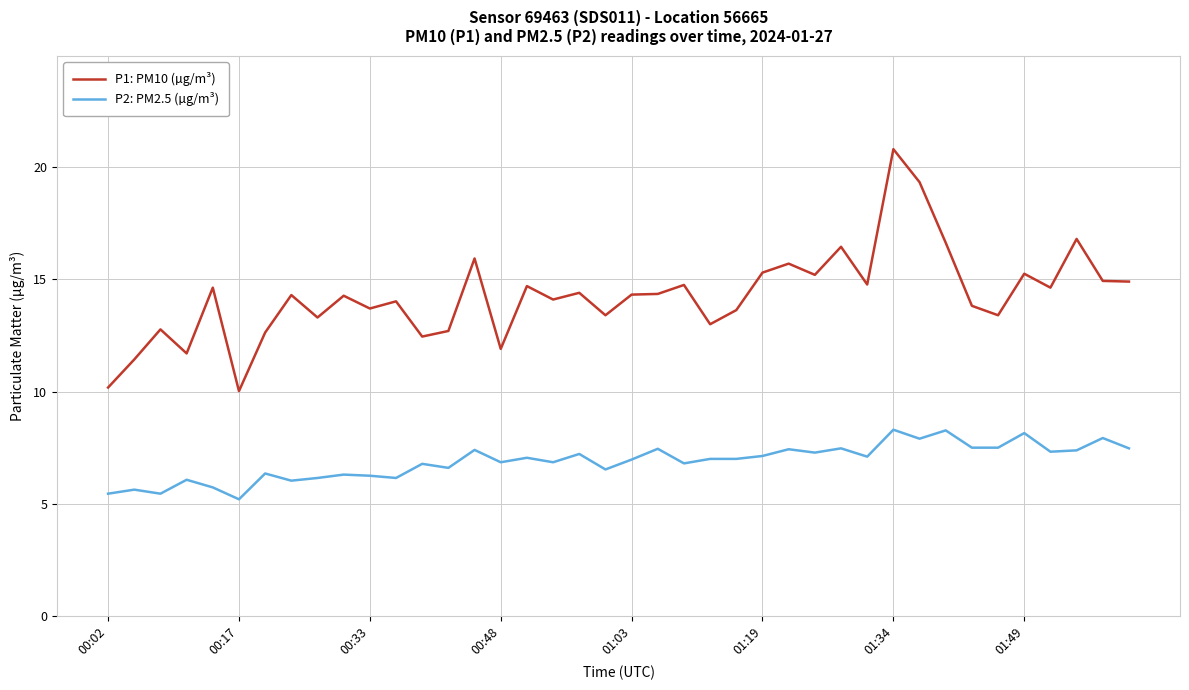

Which series has the widest spread of values?

P1: PM10 (µg/m³)